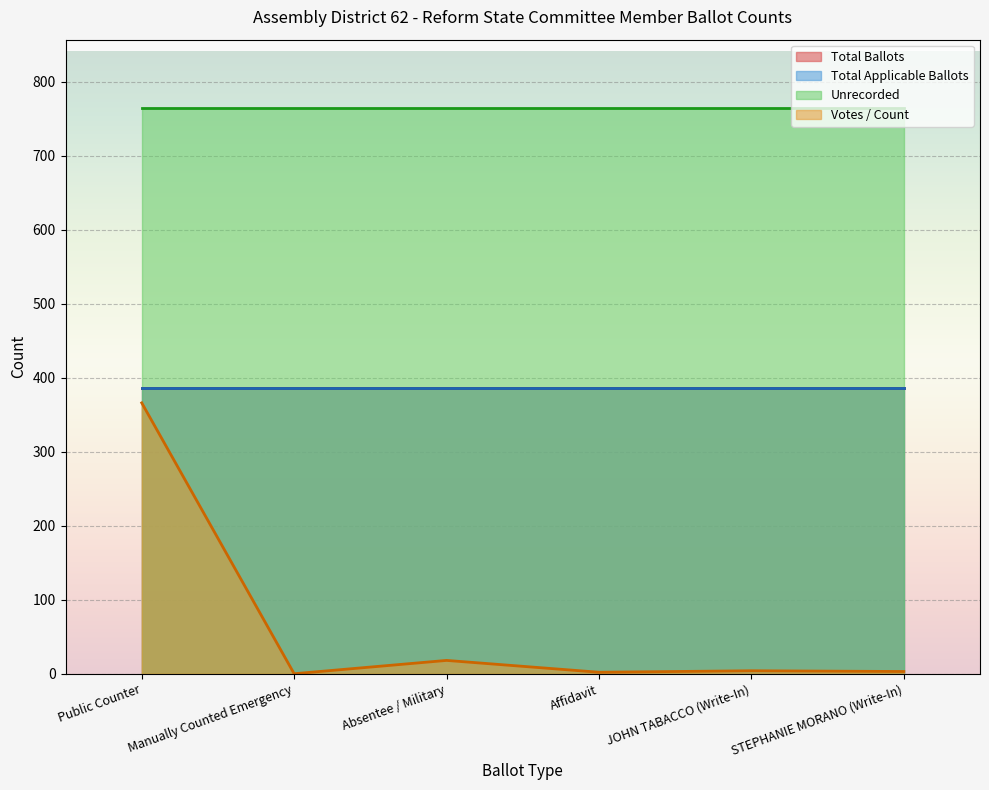

What is the approximate value of Total Ballots at Absentee / Military?

386